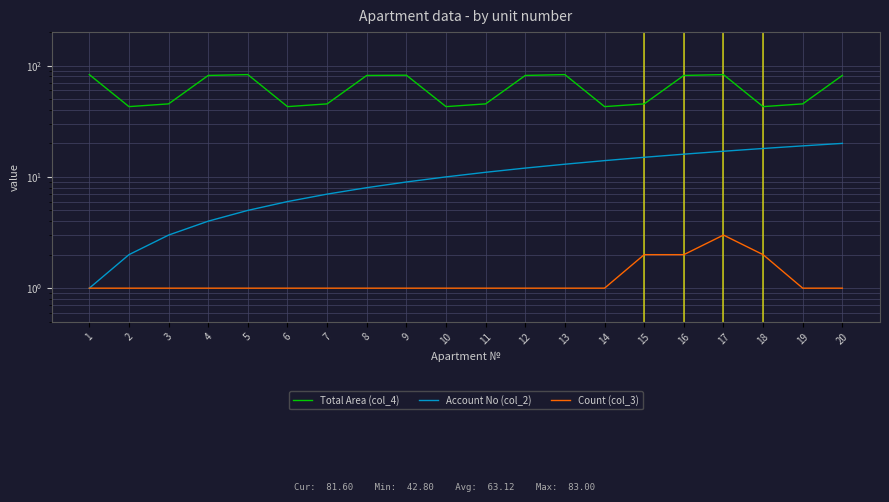

Is this an area chart (filled region under the line)?

No